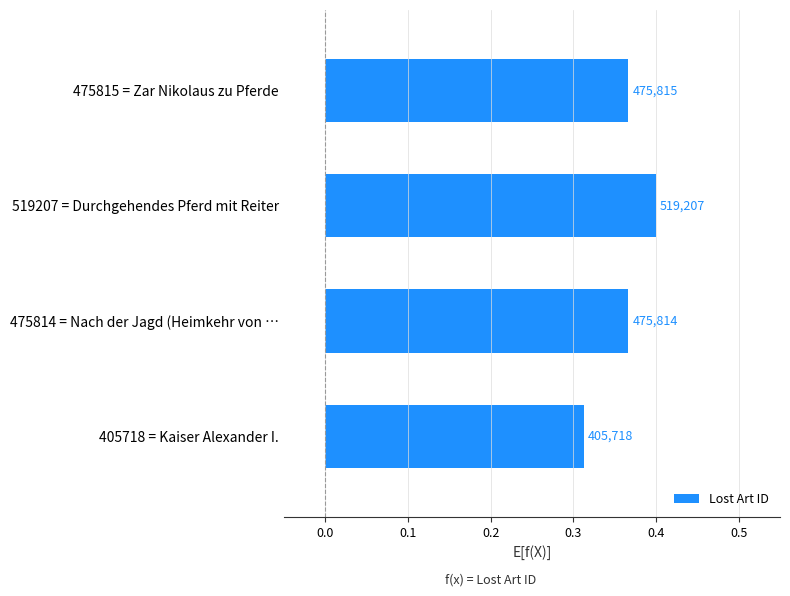

What is the minimum value shown in the chart?

0.3